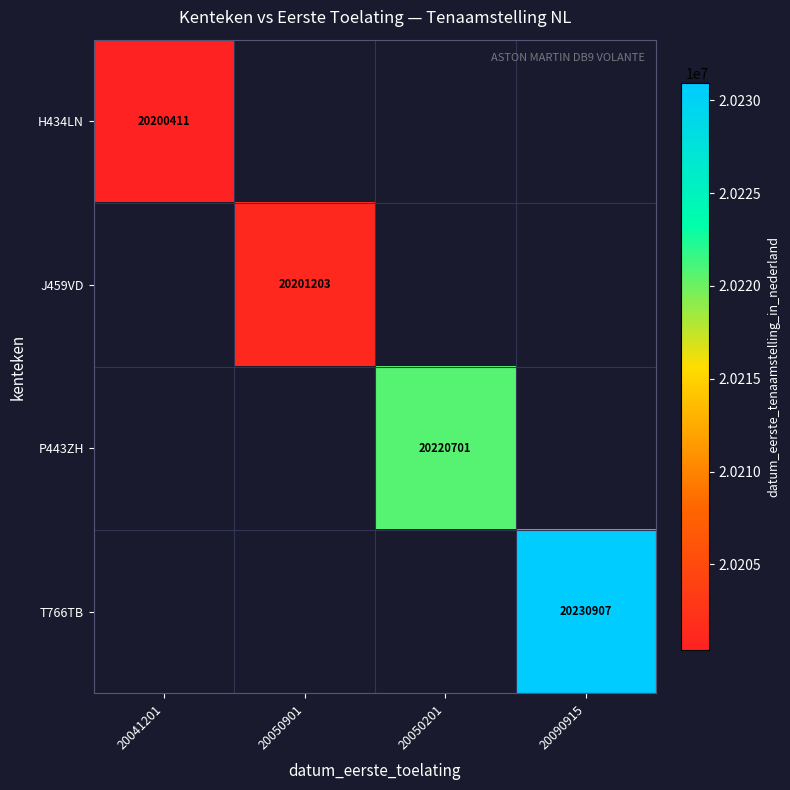

The T766TB series shows 8589346 at 20090915. True or false?

False